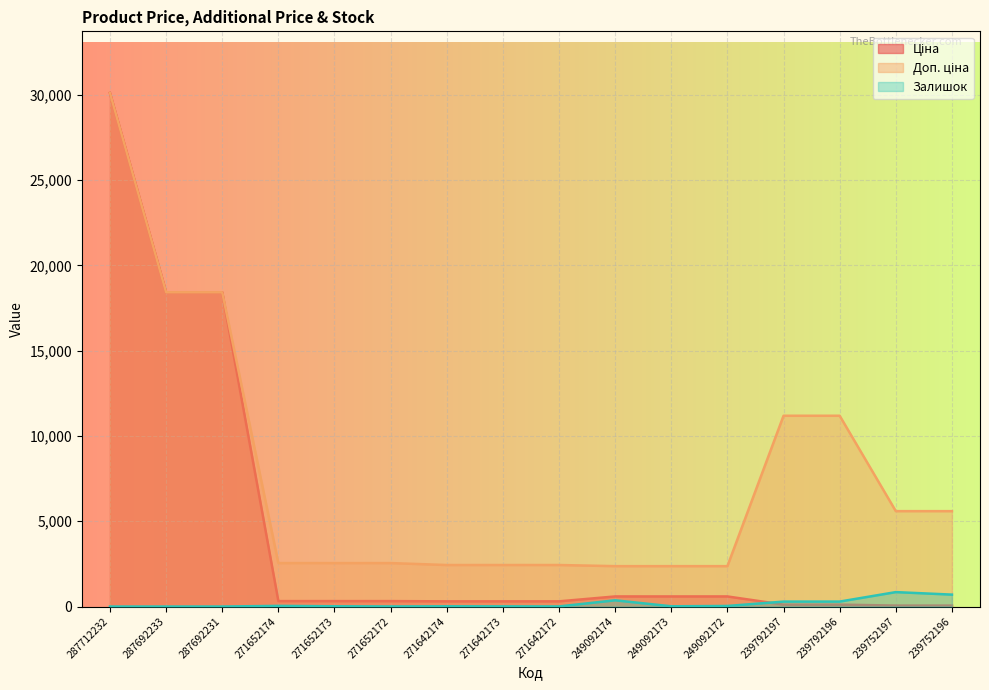

The Залишок series shows 55.9 at 271652174. True or false?

False